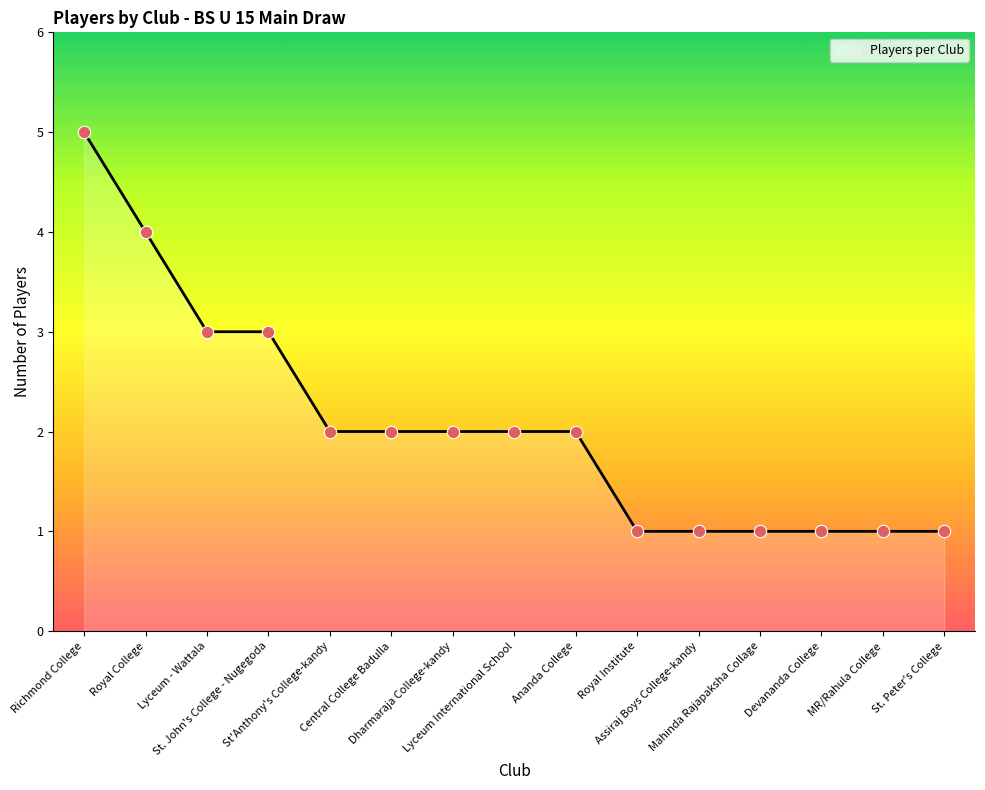

Approximately how many times larger is the value at St'Anthony's College-kandy compared to Richmond College?

0.4